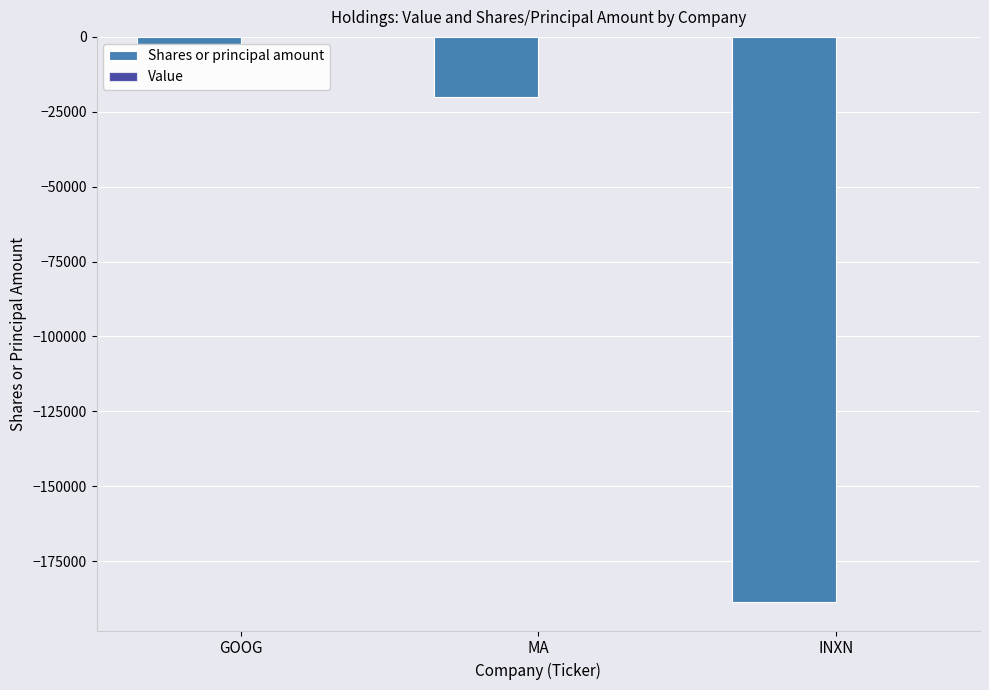

Rank the categories by value from highest to lowest.

GOOG, MA, INXN